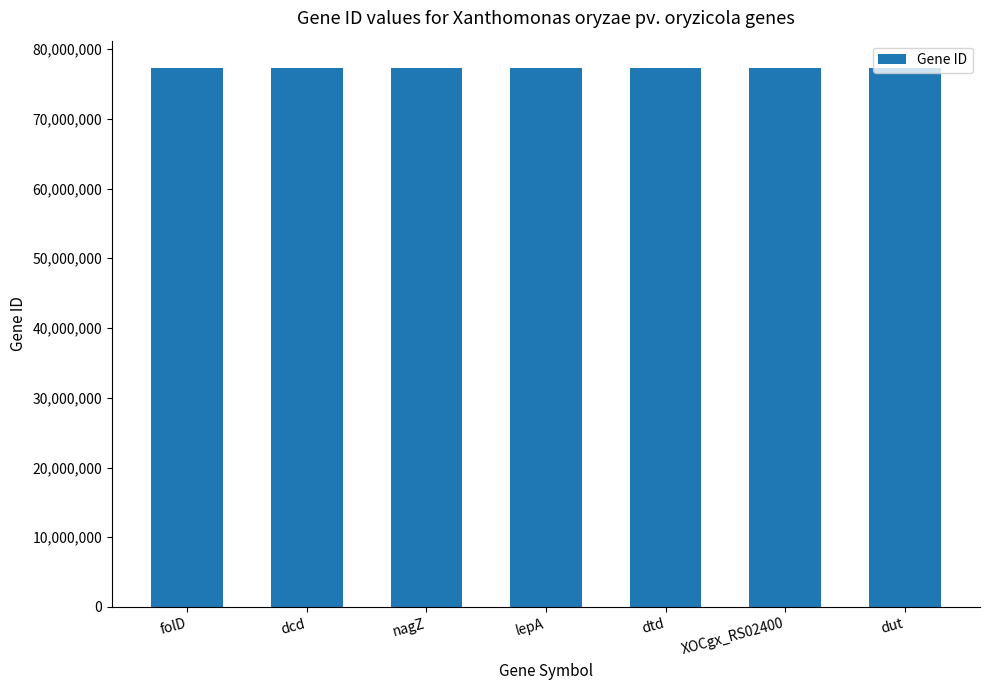

Is it true that the value at dtd is 77335929?

True